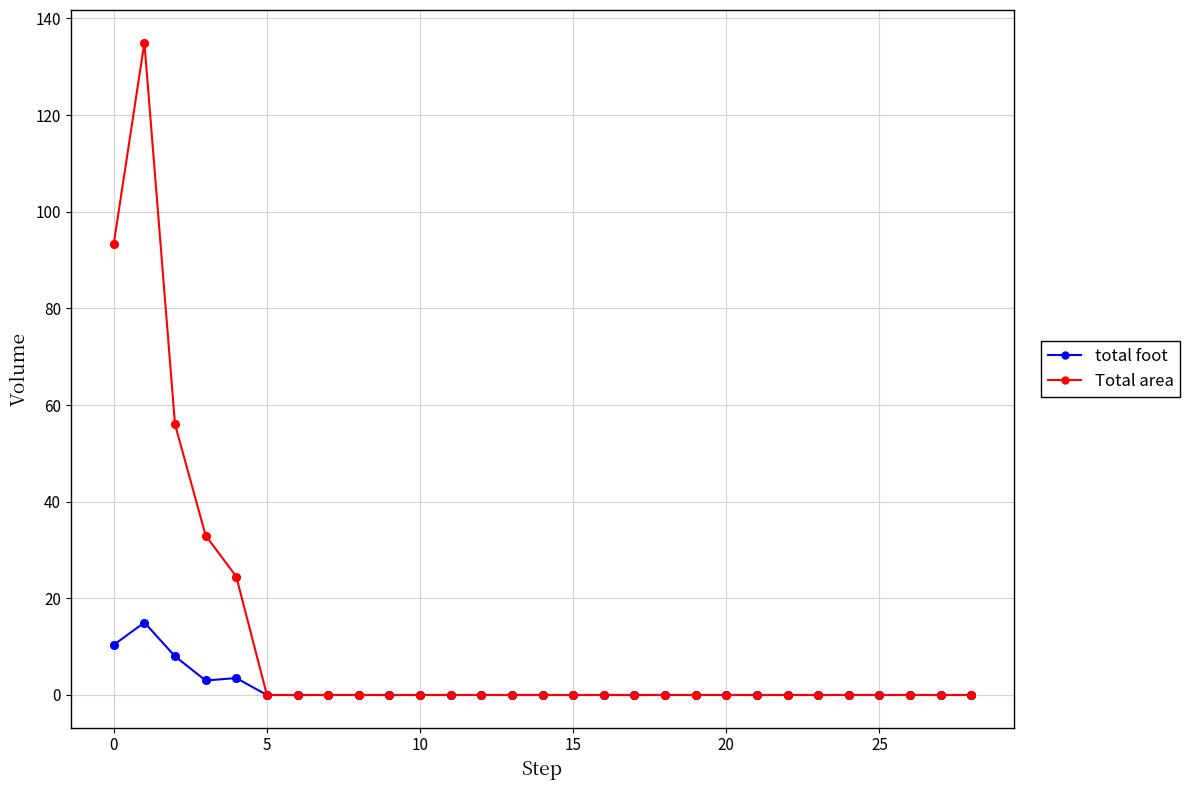

At how many categories does at least one series exceed 41?

3